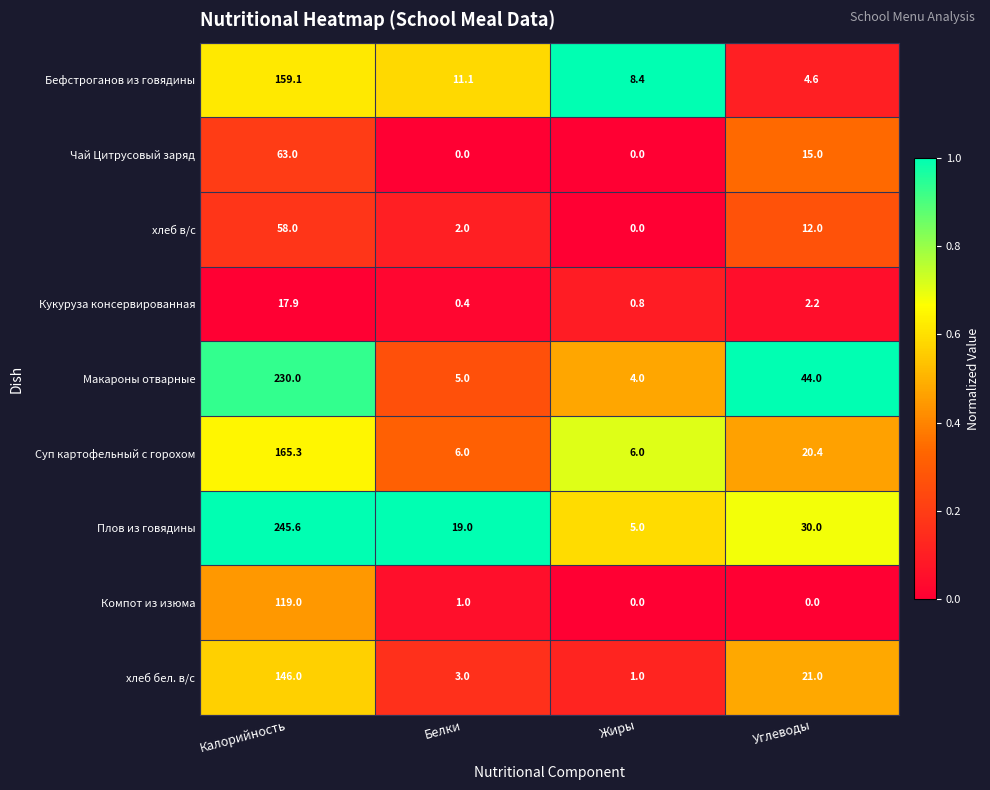

The хлеб бел. в/с series shows 0.5 at Жиры. True or false?

False